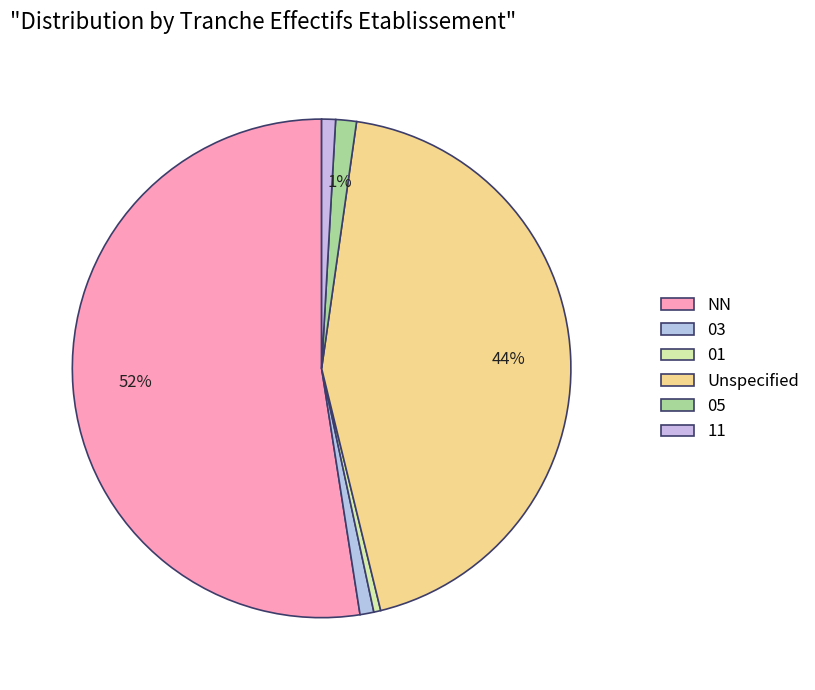

What is the majority slice?

NN